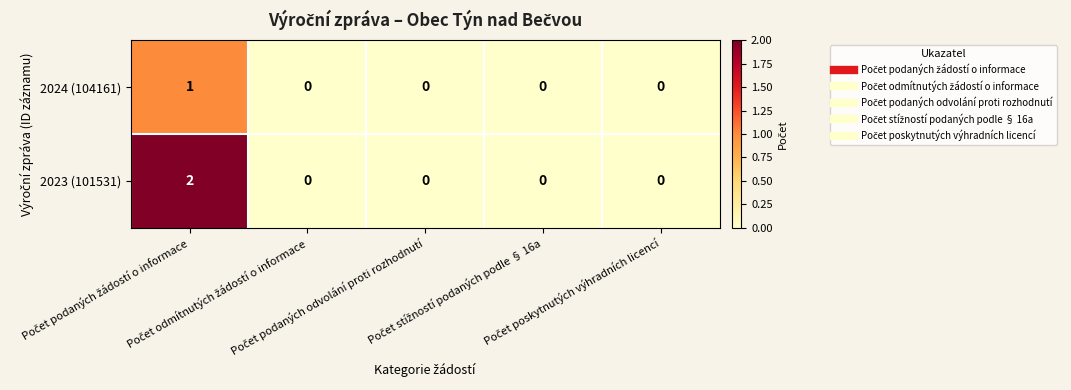

Rank the series by their average value, from lowest to highest.

2024 (104161), 2023 (101531)